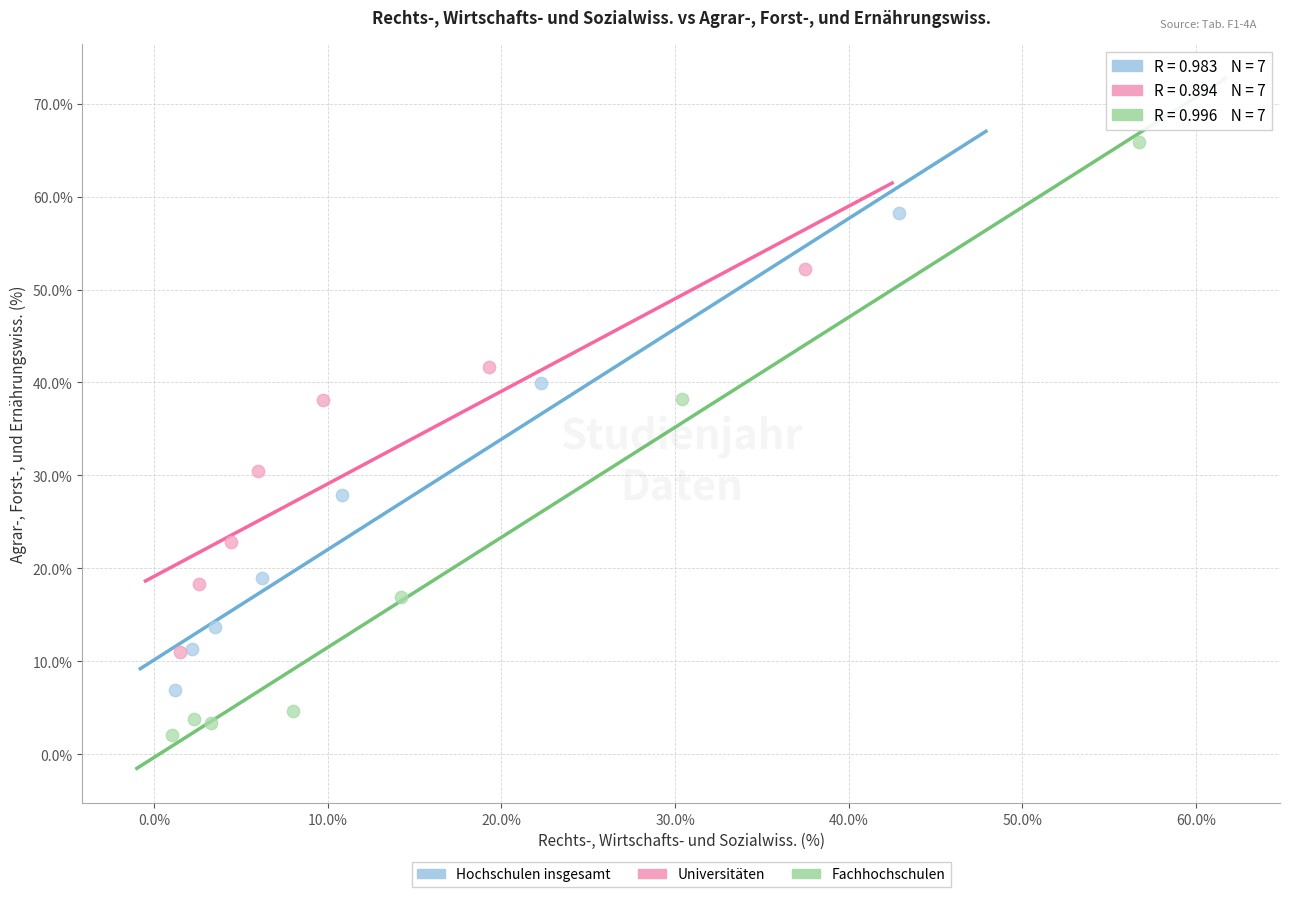

Which series contains the lowest Y value?

Fachhochschulen